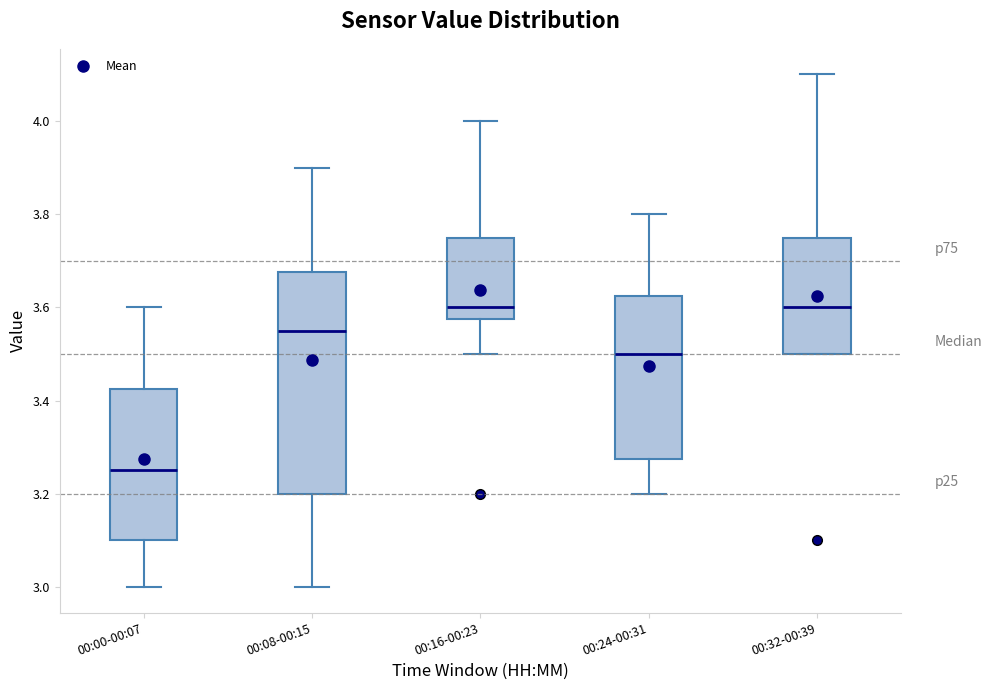

Reading left to right, transcribe this box plot: for each box, give where its median line is, the range the box spans, and where its two whiskers end, as read against the y-axis. The values are not printed on the chart, so give them approximately, as read against the axis.

00:00-00:07: median 3.26, box 3.10 to 3.42, whiskers 3.00 to 3.60
00:08-00:15: median 3.56, box 3.20 to 3.68, whiskers 3.00 to 3.90
00:16-00:23: median 3.60, box 3.58 to 3.76, whiskers 3.50 to 4.00
00:24-00:31: median 3.50, box 3.28 to 3.62, whiskers 3.20 to 3.80
00:32-00:39: median 3.60, box 3.50 to 3.76, whiskers 3.50 to 4.10